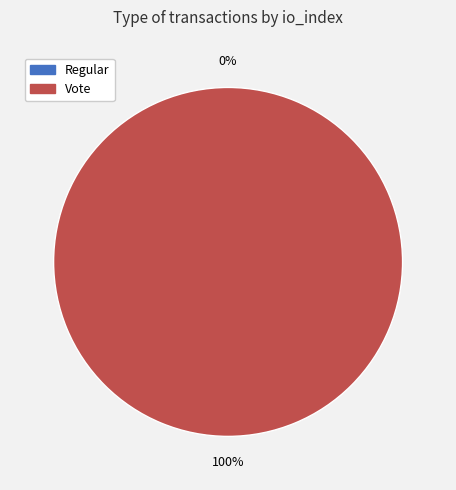

Which slice represents more than half of the pie?

Vote